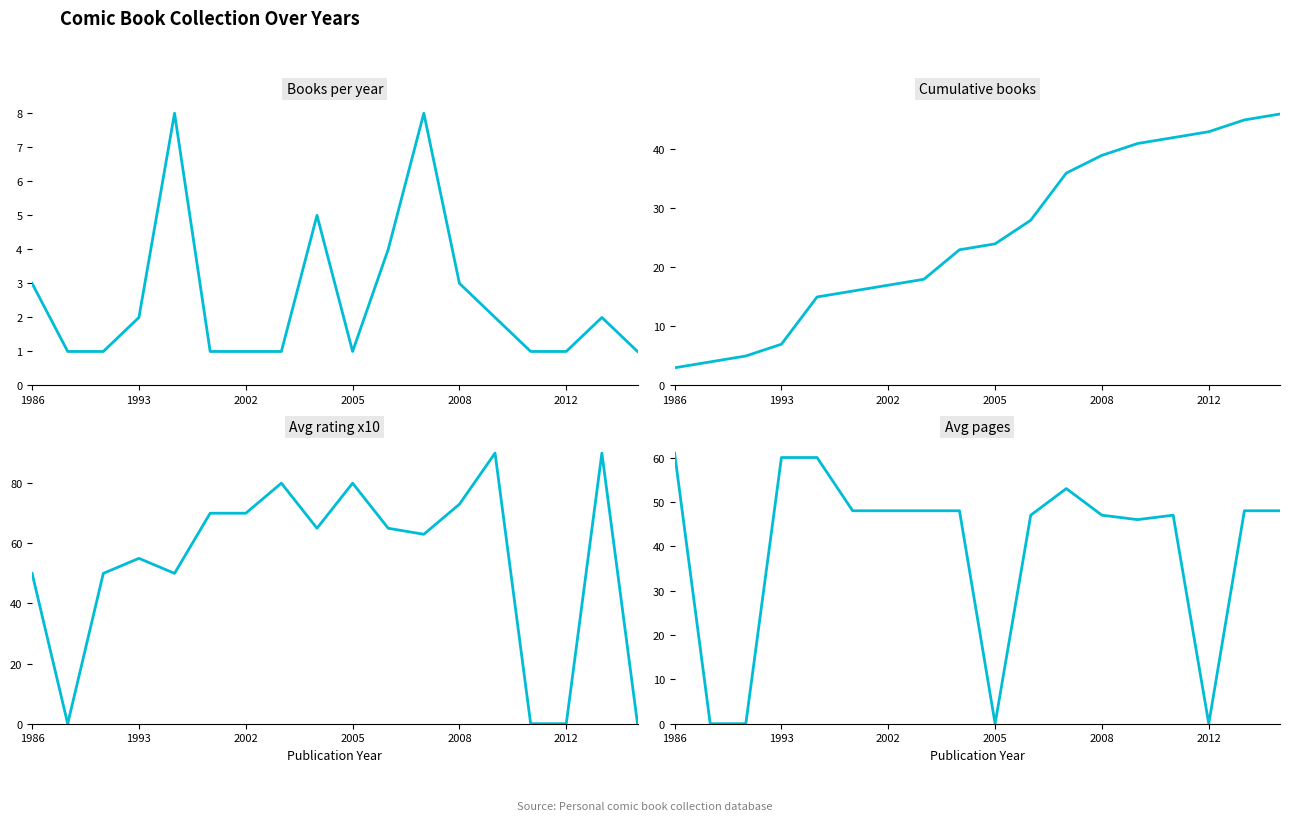

How many values in the Avg pages series are below 48?

8